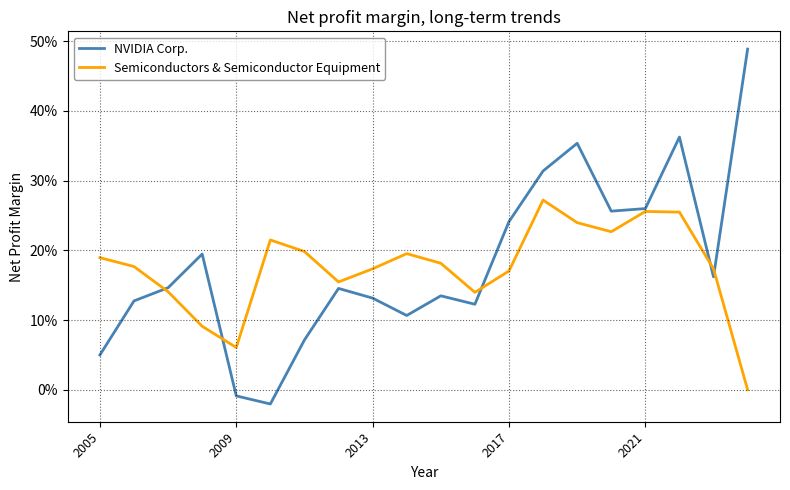

Does the chart have visible grid lines?

Yes